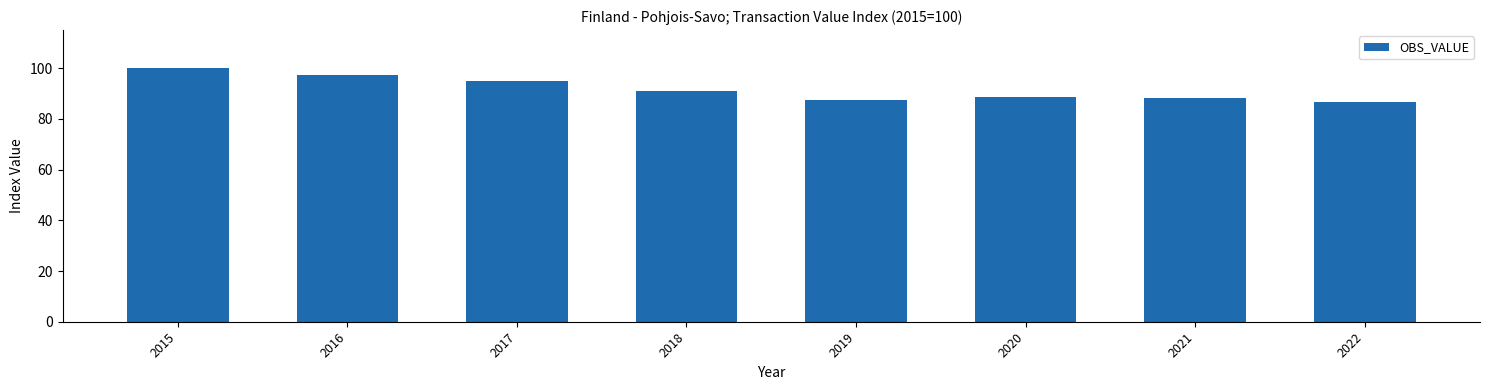

What is the approximate value at 2019?

87.4